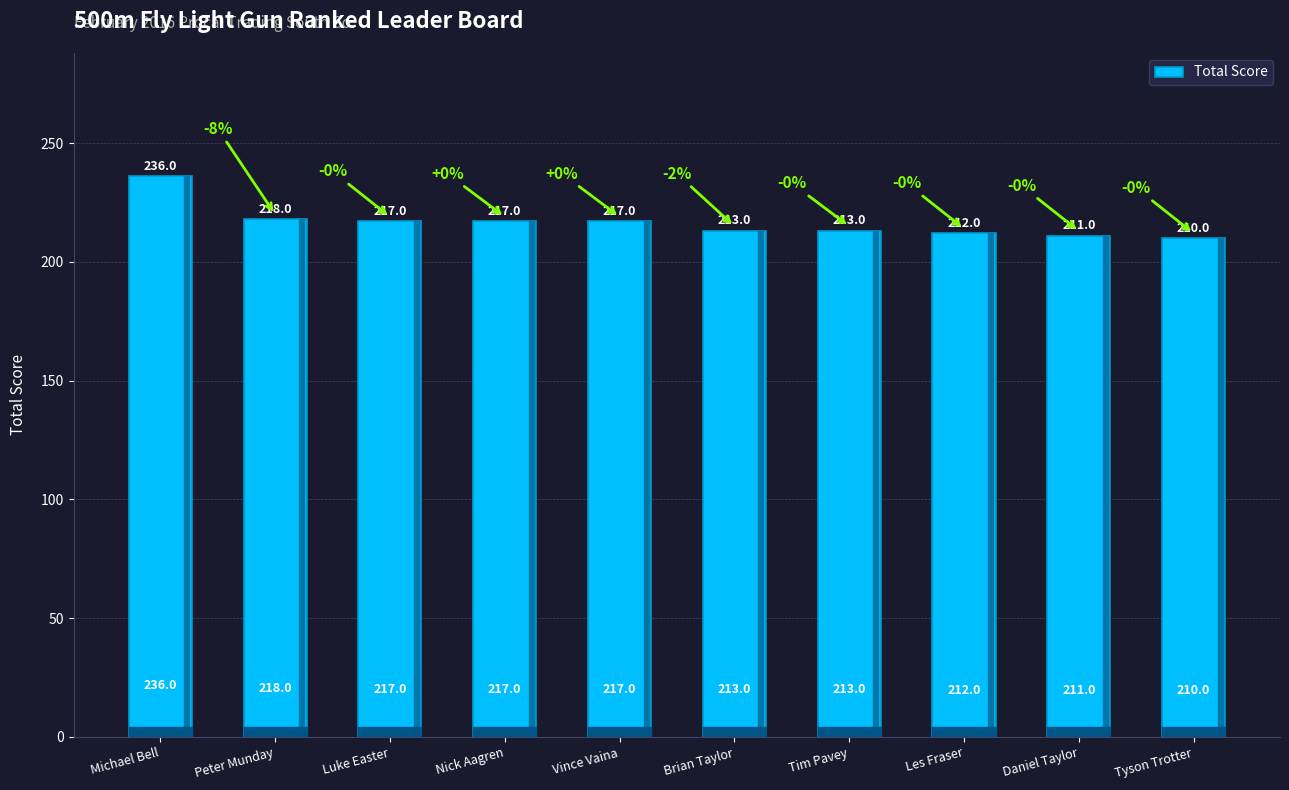

Which has a higher value, Tim Pavey or Tyson Trotter?

Tim Pavey